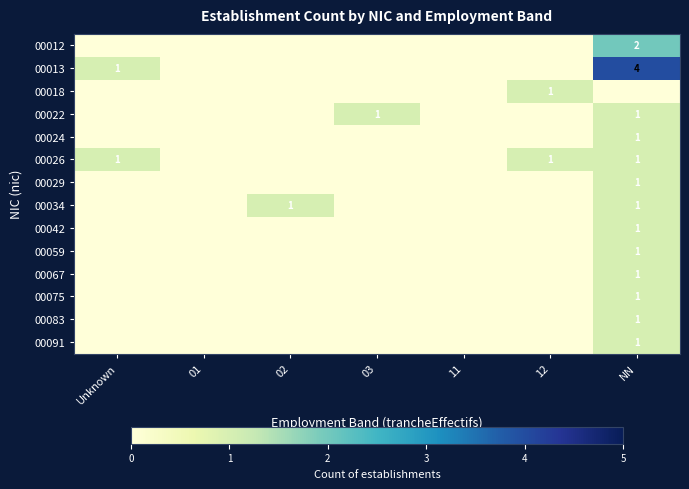

What is the total value across all series at Unknown?

2